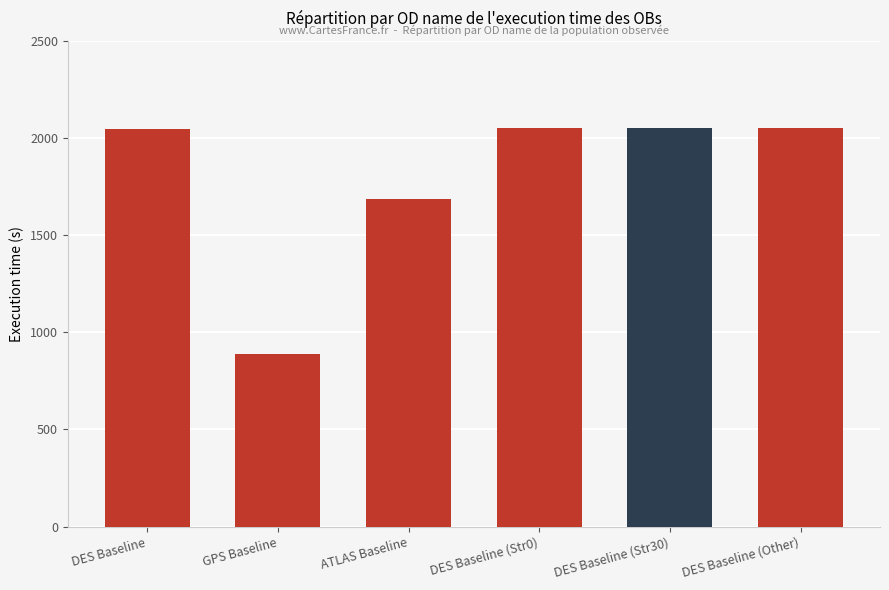

Which has a higher value, DES Baseline (Other) or ATLAS Baseline?

DES Baseline (Other)